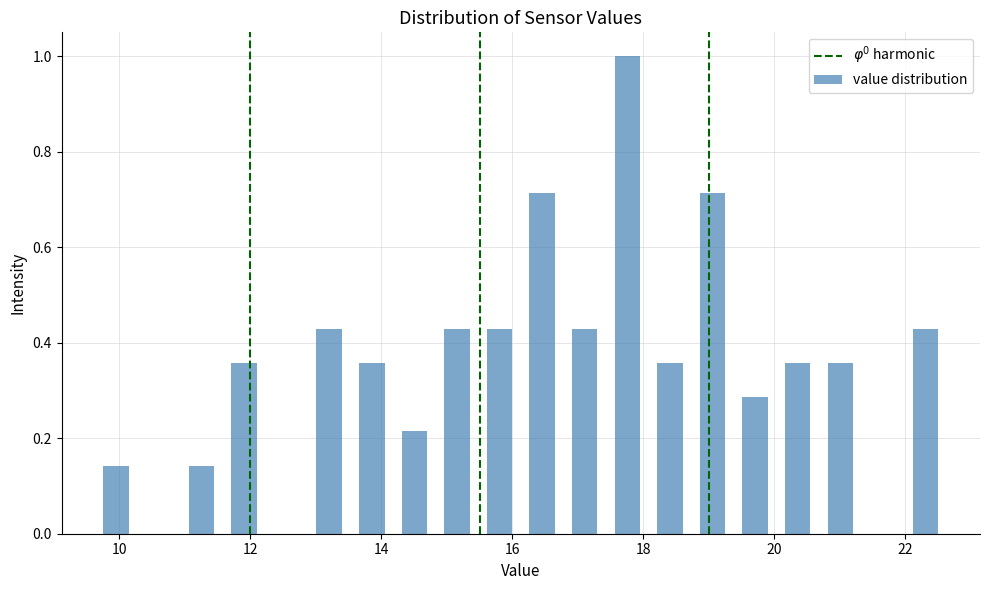

Around what value on the x-axis is the tallest bar? Give the approximate position of its centre, as read against the axis.

17.8